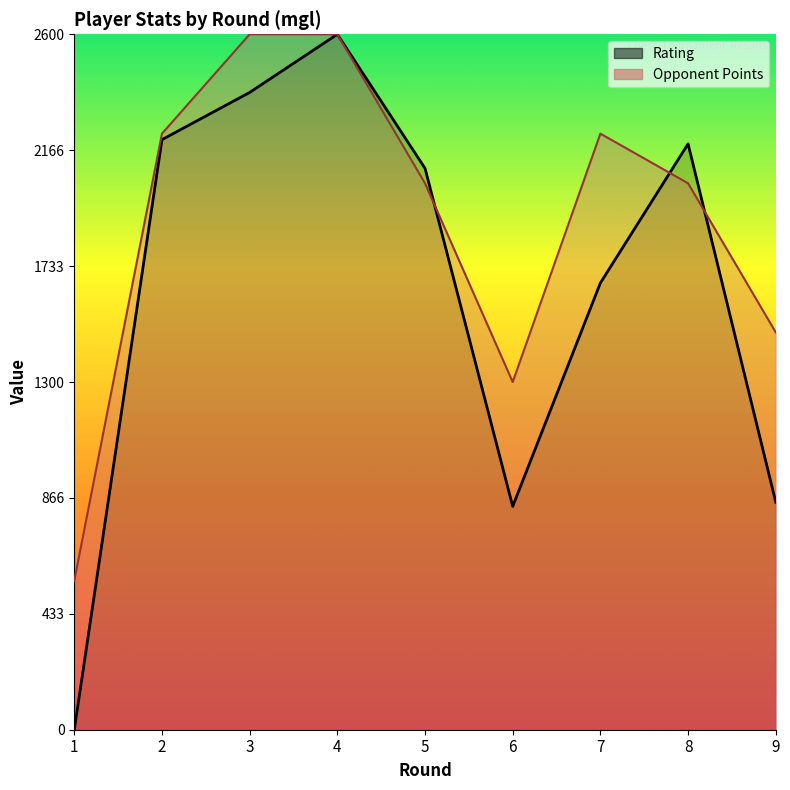

What is the greatest value displayed?

2600.0